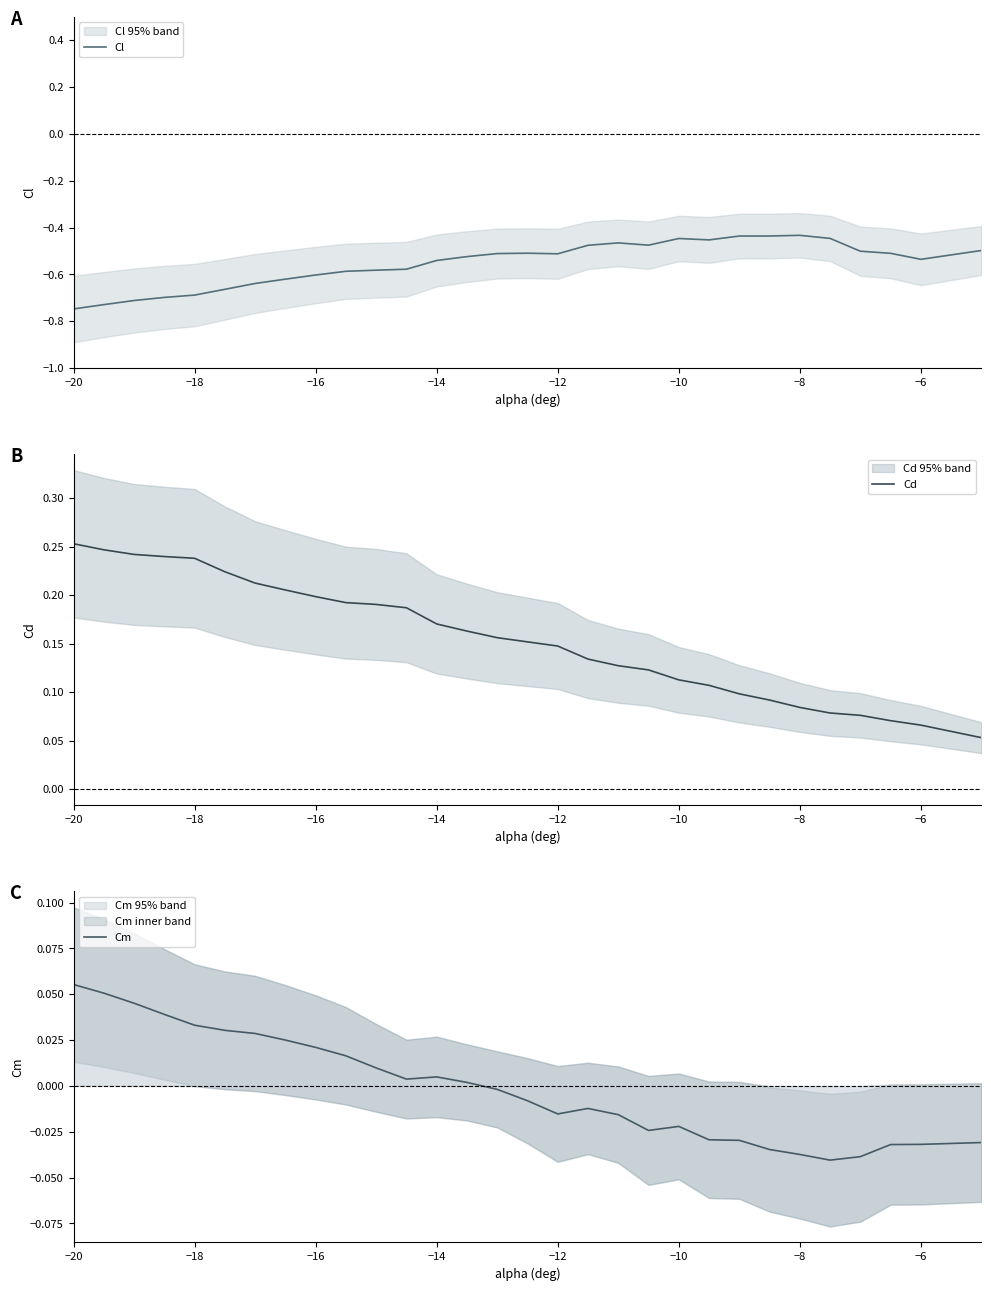

Which category has the highest value in the Cm series?

−20